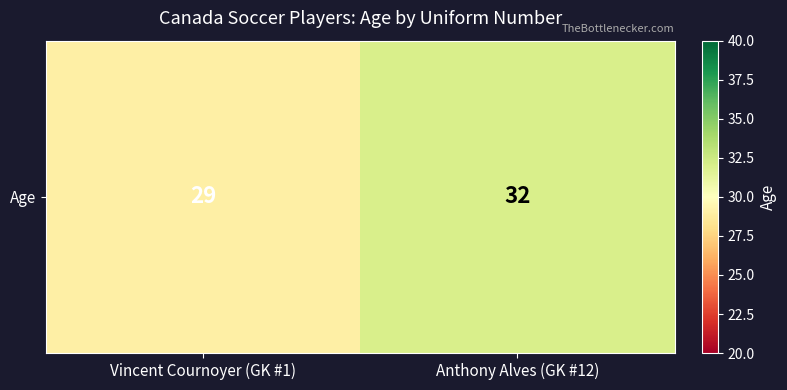

What is the average value?

30